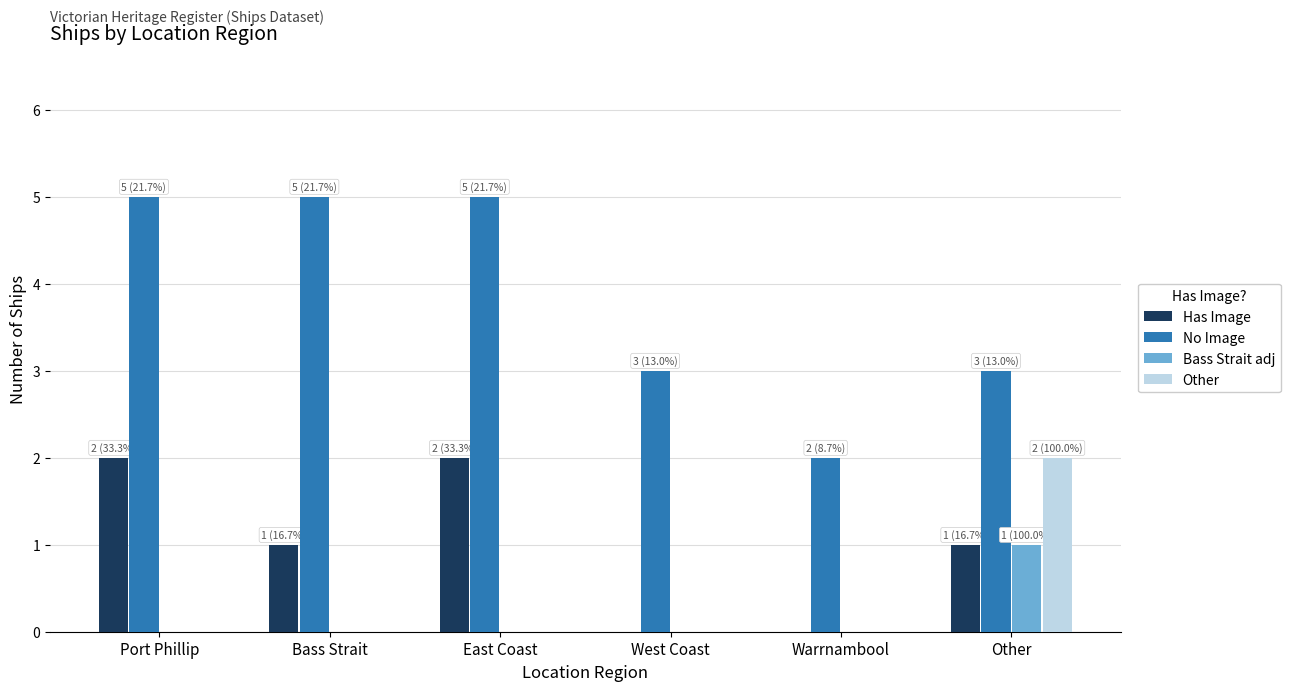

What are all the series names shown in the legend?

Has Image, No Image, Bass Strait adj, Other